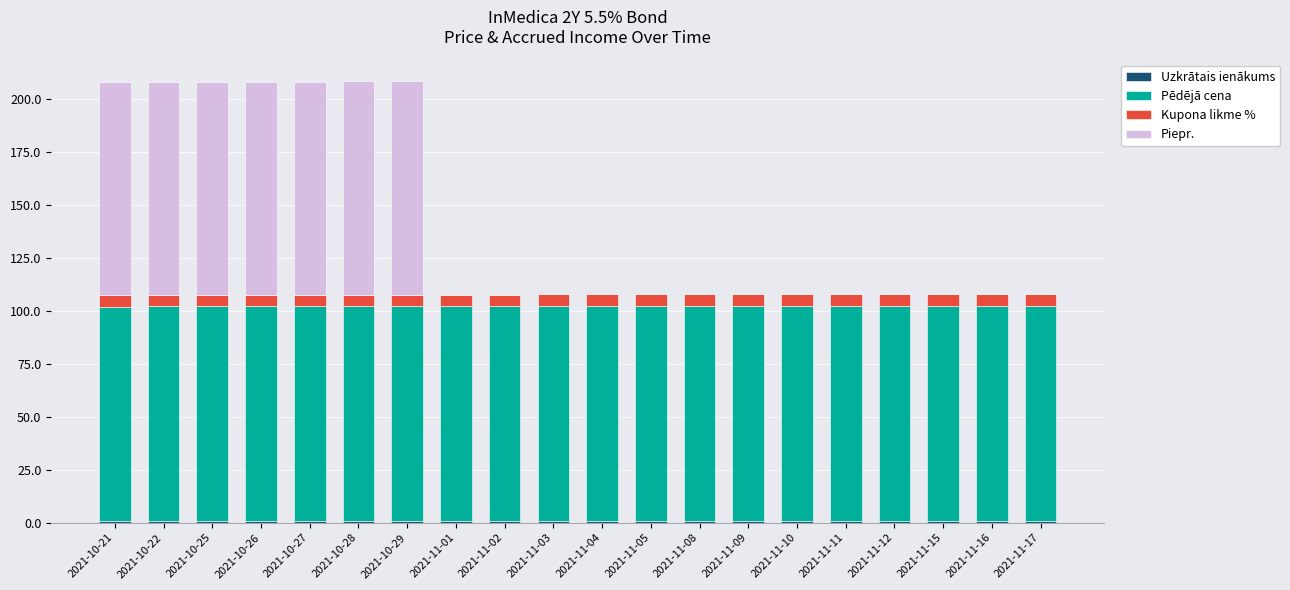

How many data points does each series have?

20